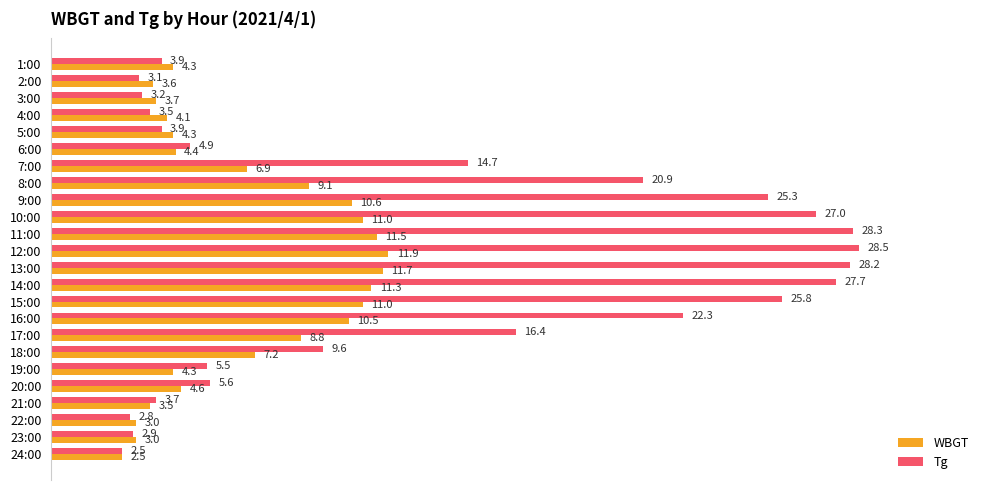

What is the sum of the WBGT values at 7:00 and 17:00?

15.7